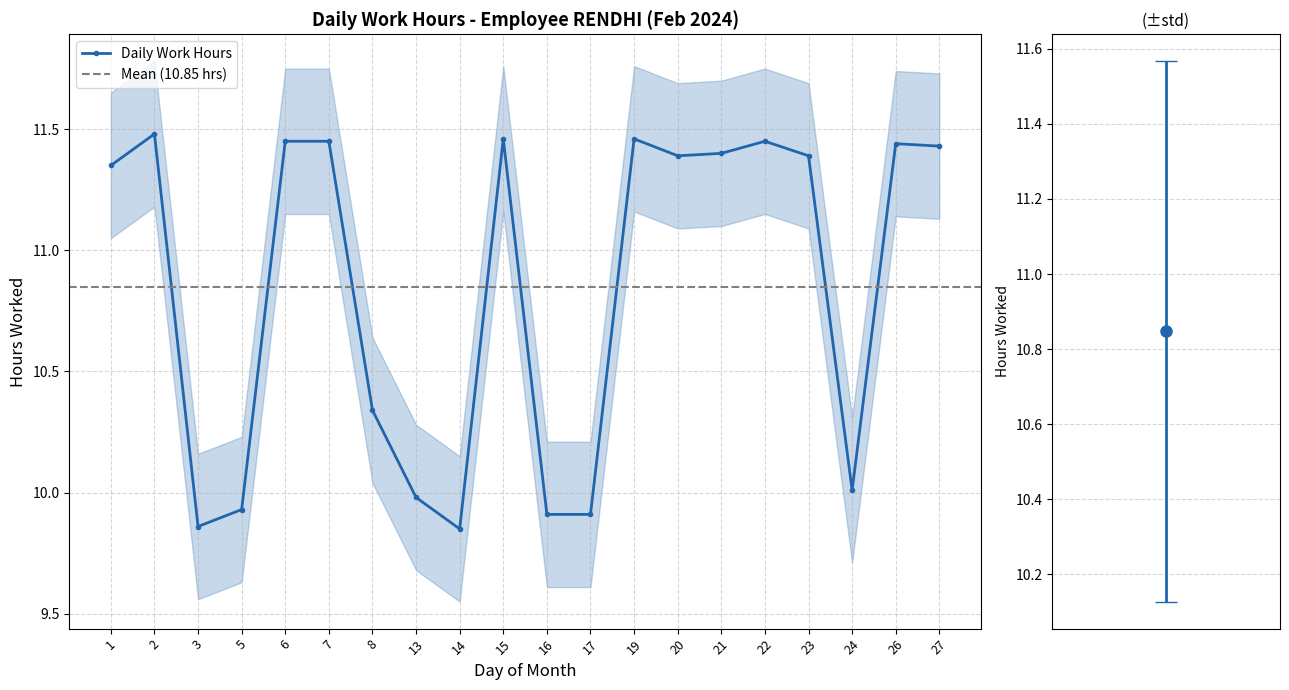

At which label does the data first exceed 11?

1